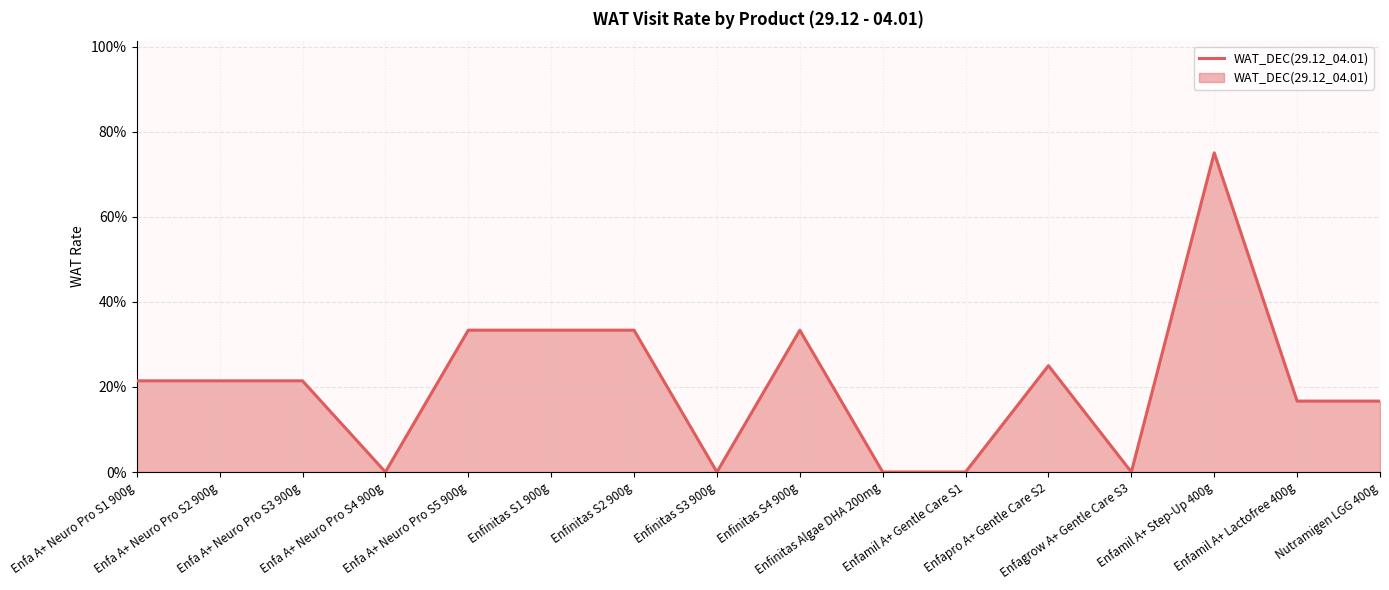

Count the values in the range 0 to 1.

16